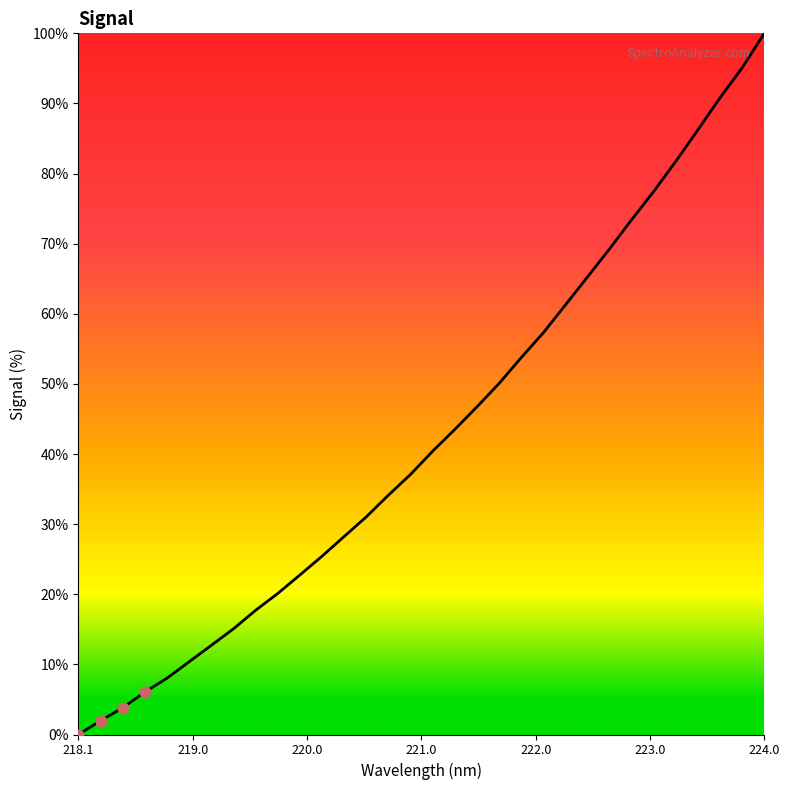

What is the greatest value displayed?

100.0